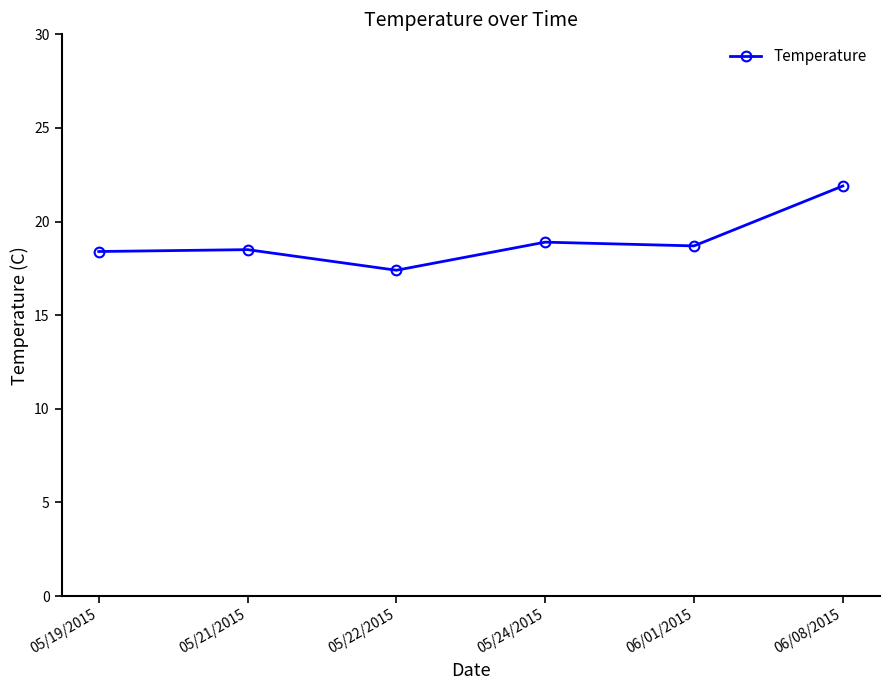

How many data points are above 18?

5